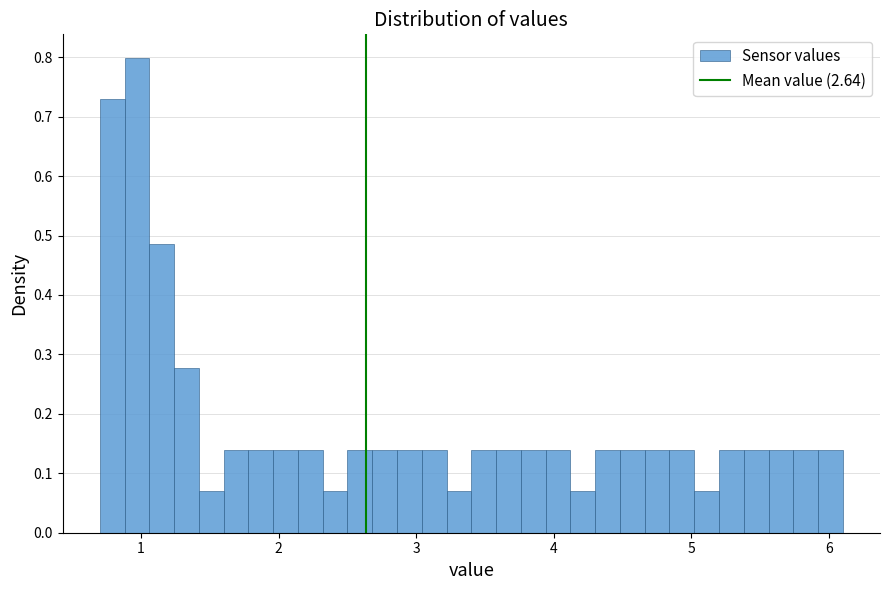

Around what value on the x-axis is the tallest bar? Give the approximate position of its centre, as read against the axis.

1.0